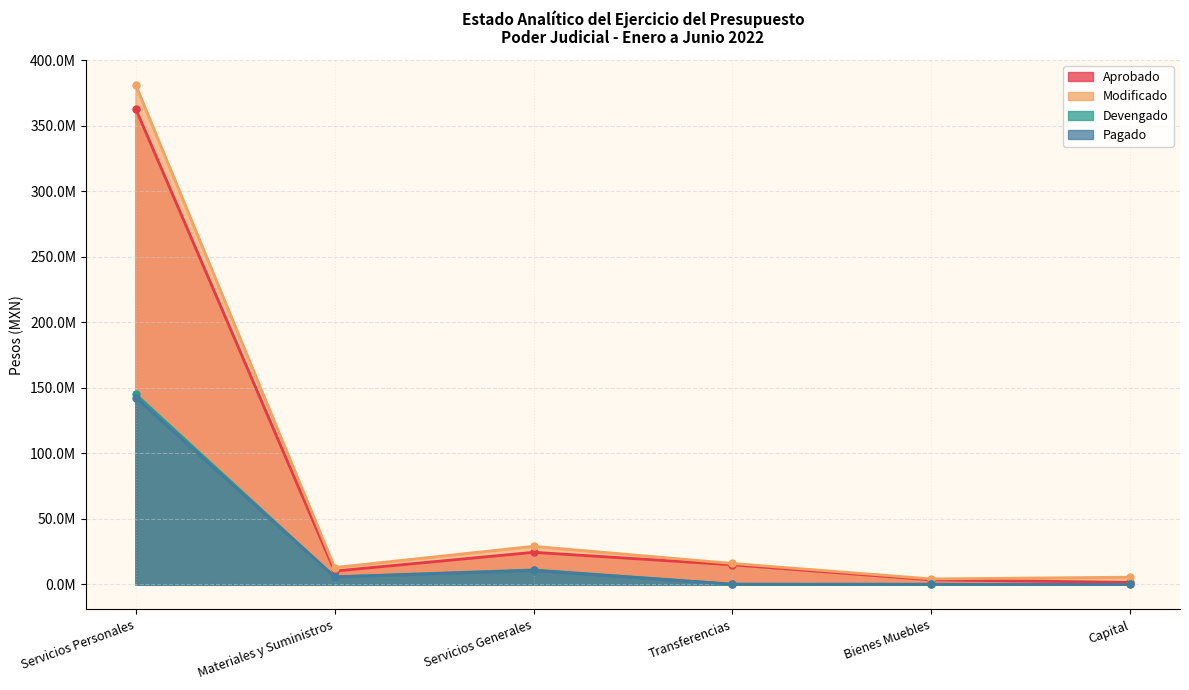

What is the difference between the maximum and minimum values in the Pagado series?

142569186.6